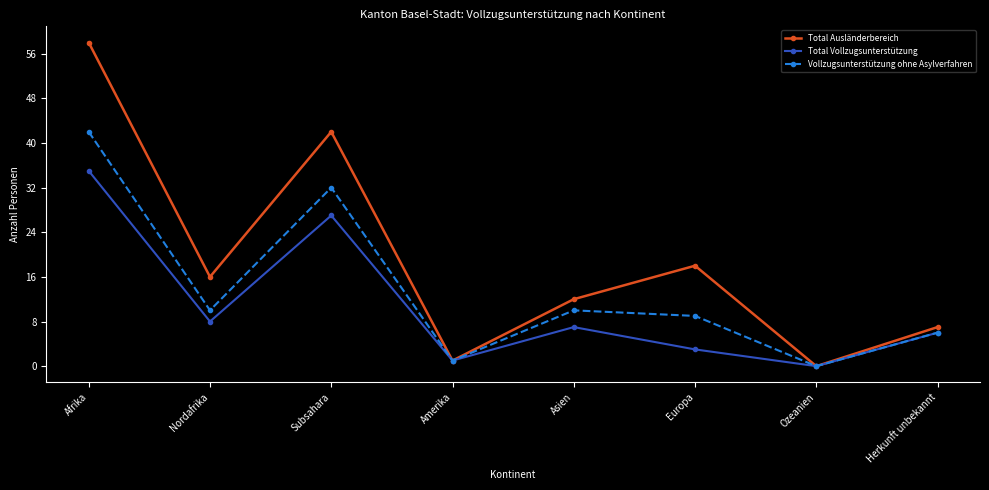

The value of Vollzugsunterstützung ohne Asylverfahren at Subsahara is 32. True or false?

True